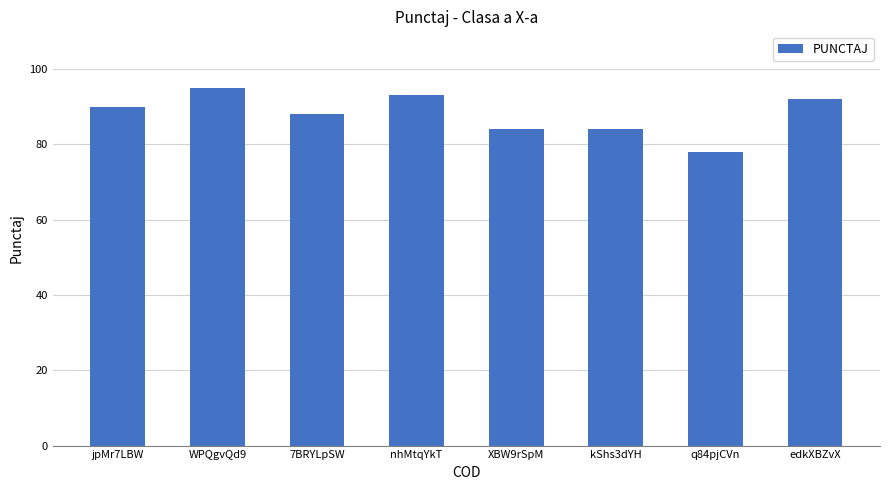

The value at XBW9rSpM is 128. True or false?

False